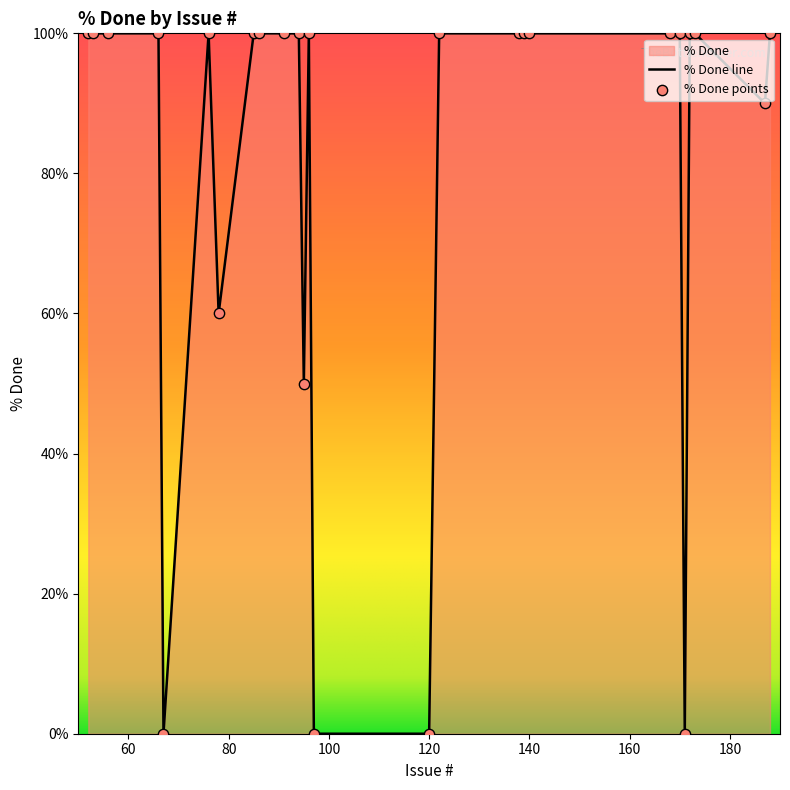

Approximately how many times larger is the value at 52 compared to 56?

1.0